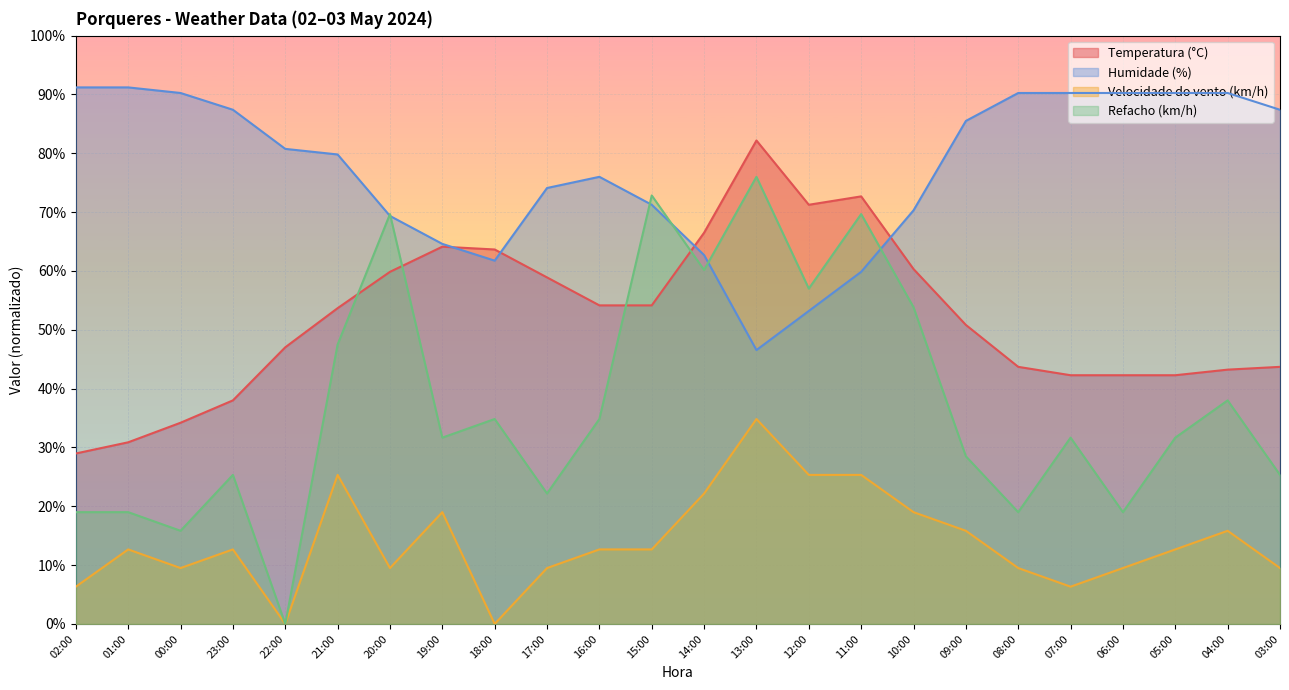

Rank the categories by Refacho (km/h) value from lowest to highest.

22:00, 00:00, 02:00, 01:00, 08:00, 06:00, 17:00, 23:00, 03:00, 09:00, 19:00, 07:00, 05:00, 18:00, 16:00, 04:00, 21:00, 10:00, 12:00, 14:00, 20:00, 11:00, 15:00, 13:00